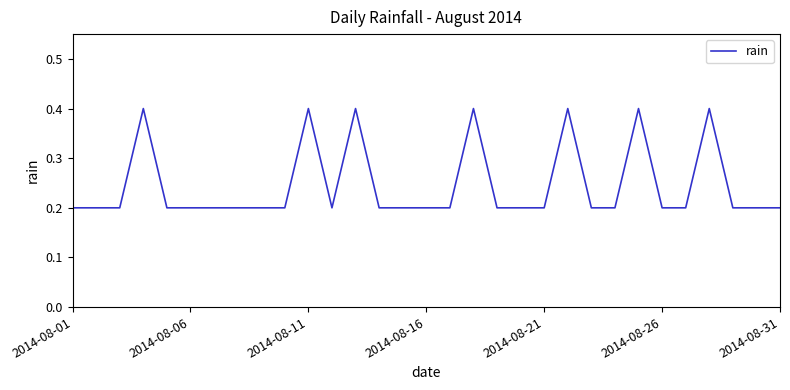

What is the difference between the maximum and second lowest values?

0.2